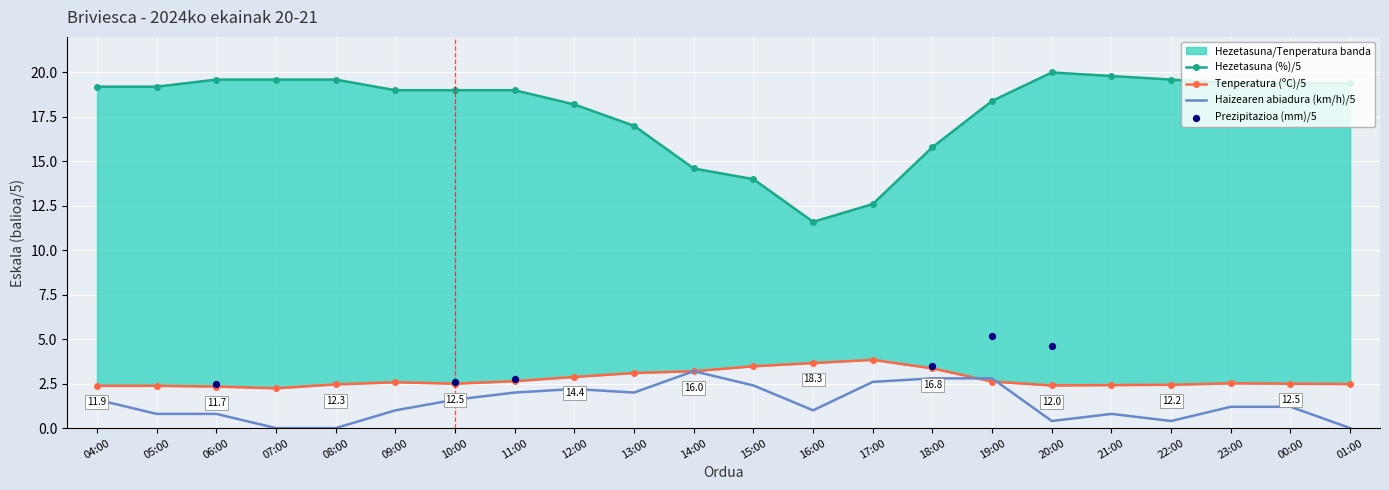

Which series has the largest Y range (max minus min)?

Hezetasuna (%)